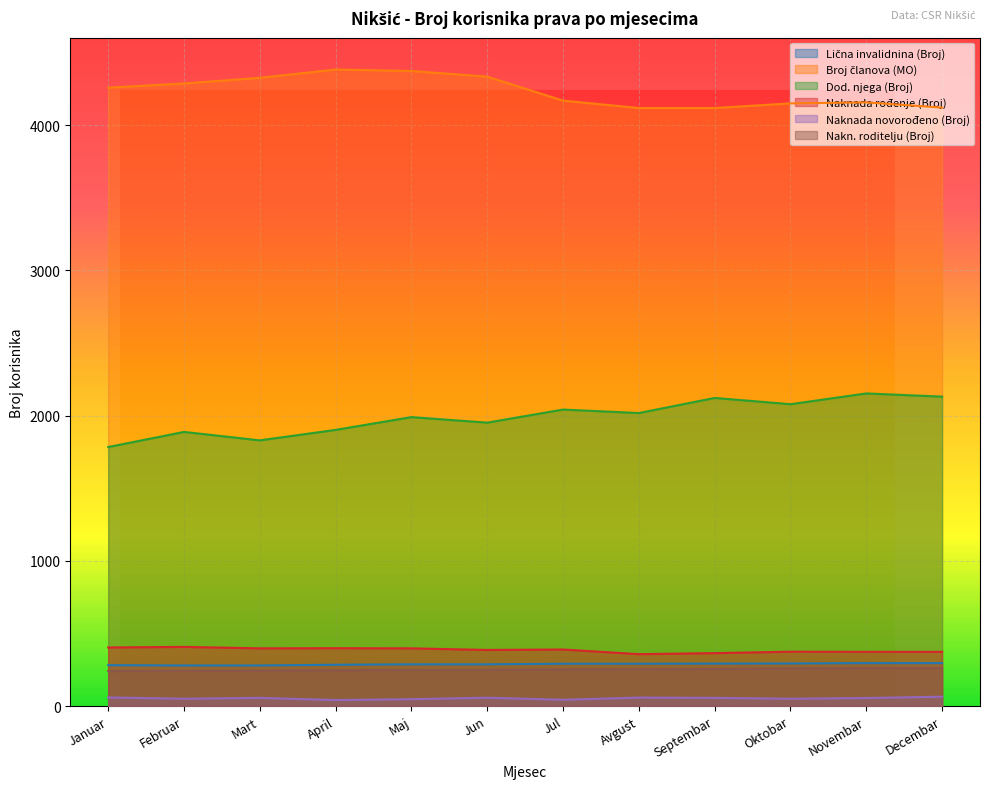

At which label does Broj članova (MO) reach its minimum?

Avgust